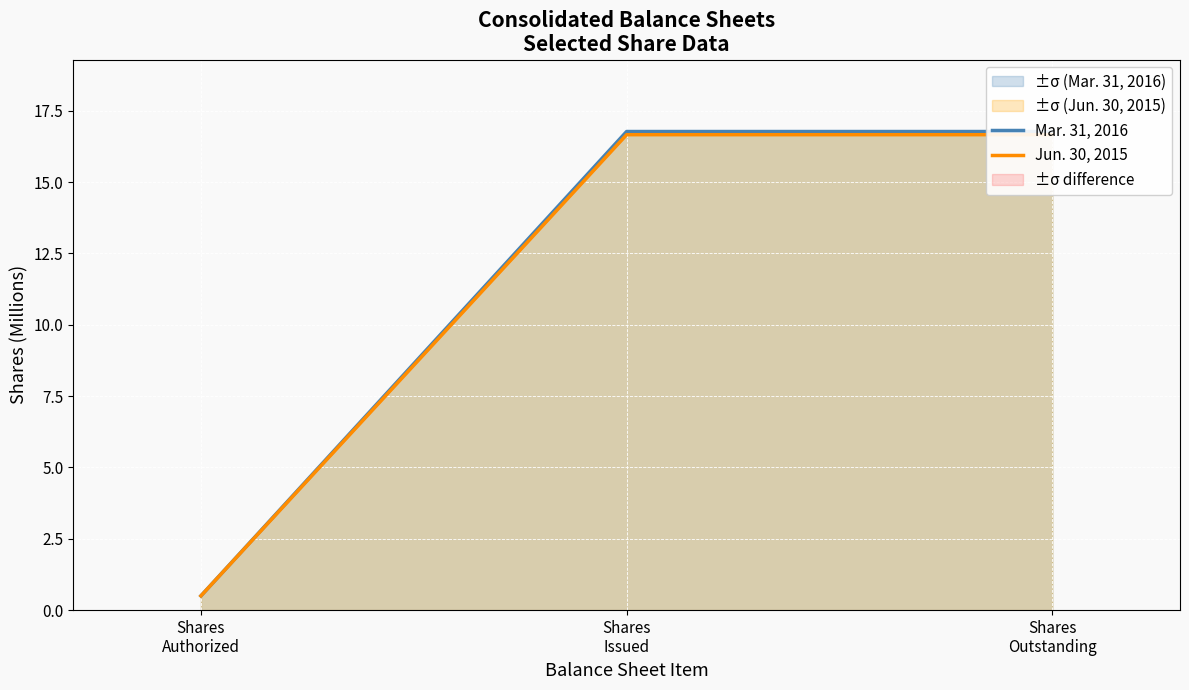

Which series changed the most between Shares
Issued and Shares
Outstanding?

Mar. 31, 2016